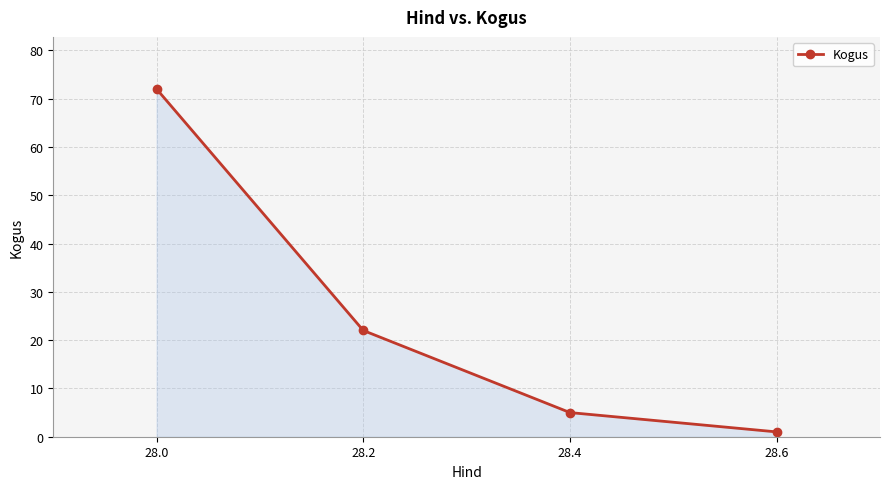

Reading right to left, list all the values displayed in this chart.

28.6=1	28.4=5	28.2=22	28.0=72